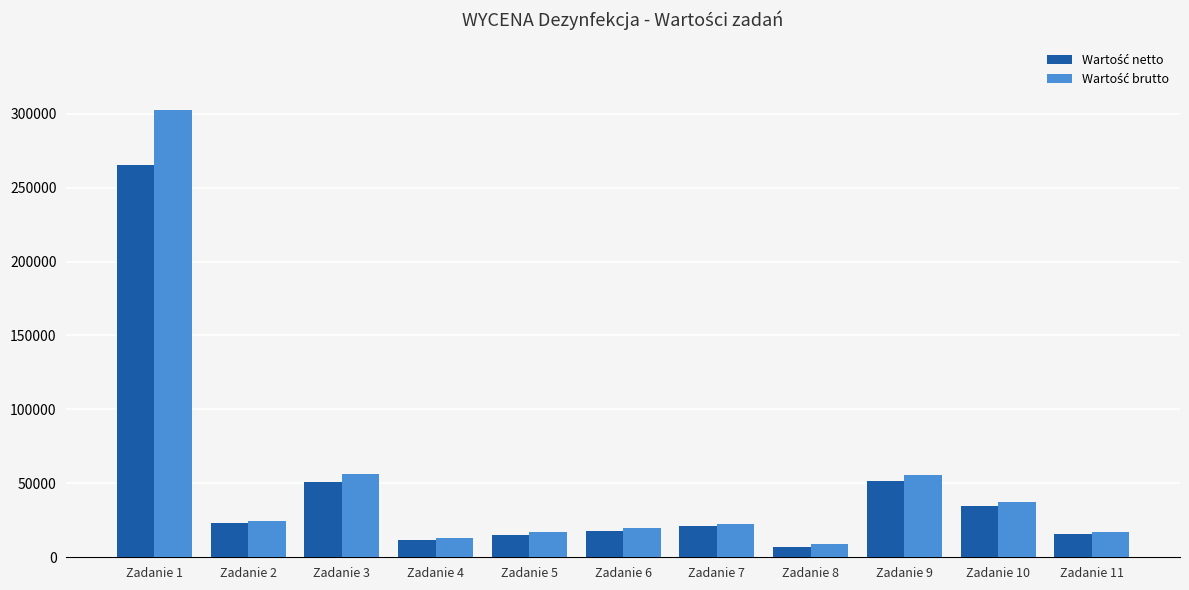

What is the total value across all series at Zadanie 8?

15968.4